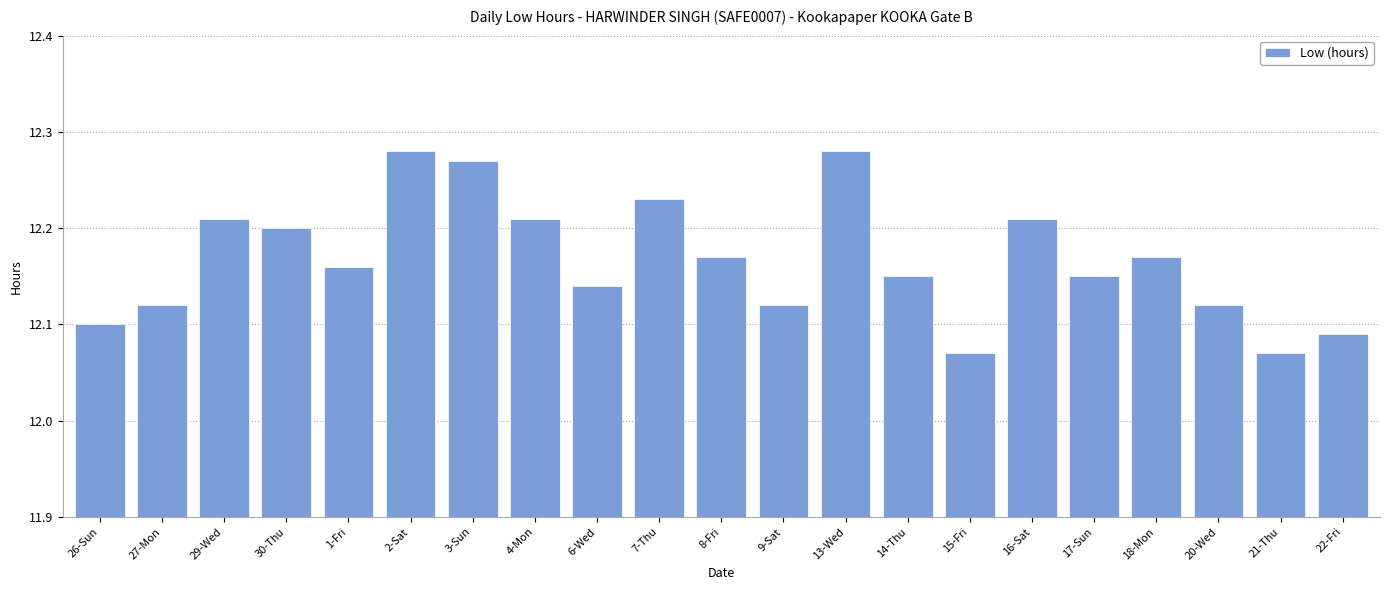

What is the sum of all values?

255.5